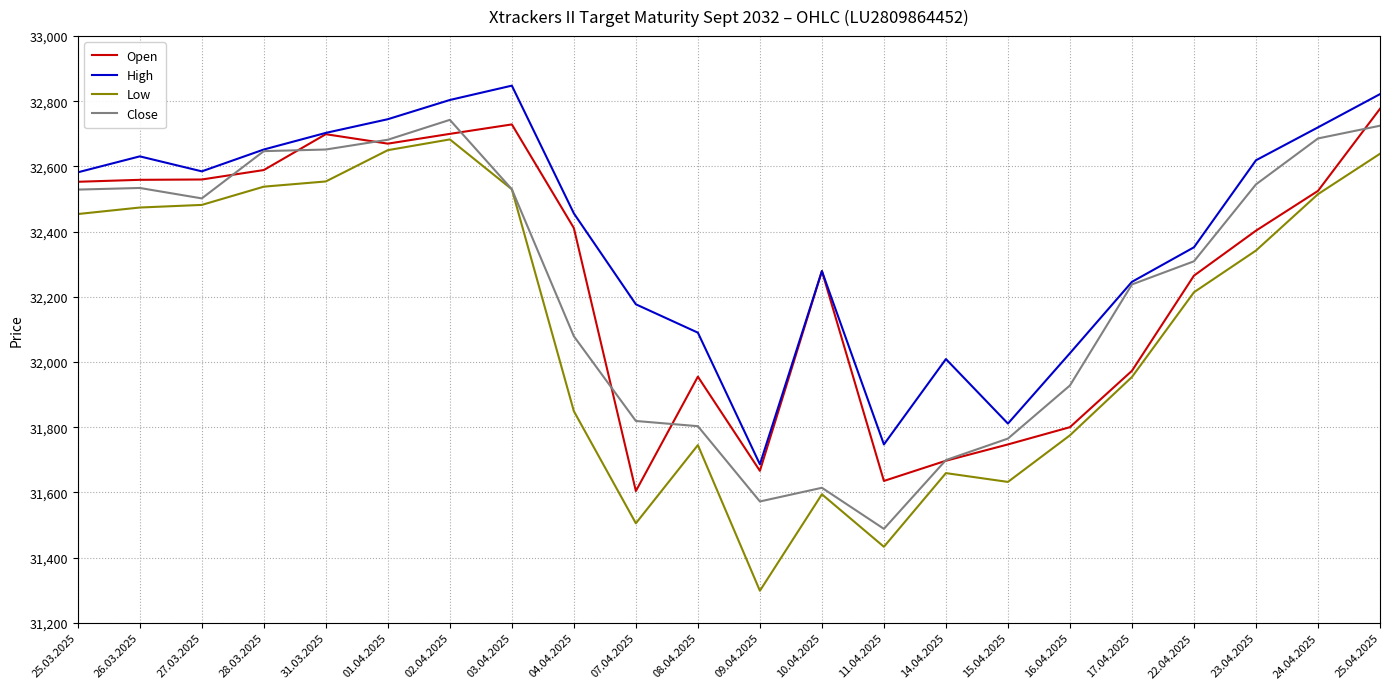

What is the total value across all series at 02.04.2025?

130930